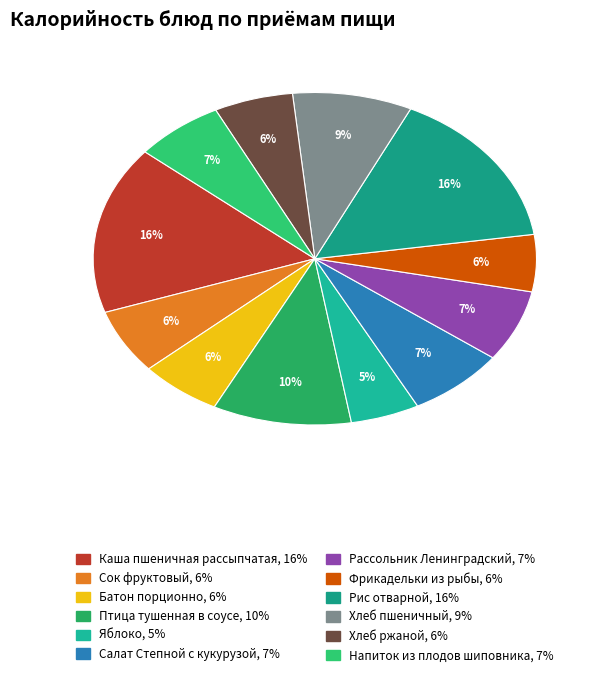

Combined, do Рассольник Ленинградский and Каша пшеничная рассыпчатая account for over 50%?

No